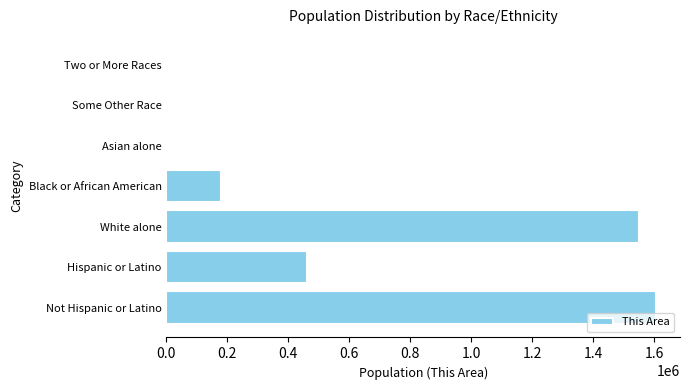

Is it true that the value at White alone is 1551404?

True